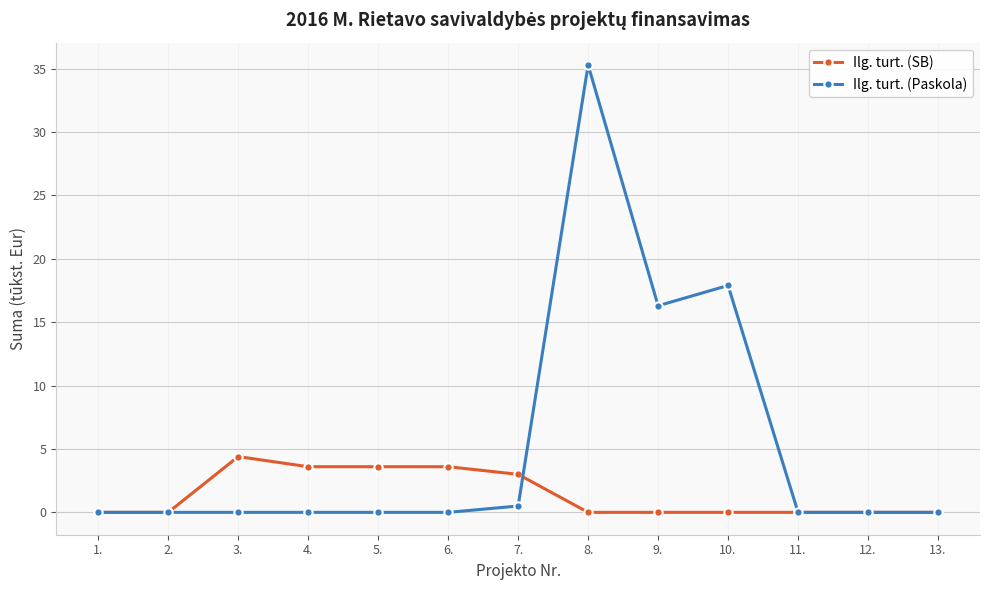

At which category is the sum across all series the highest?

8.